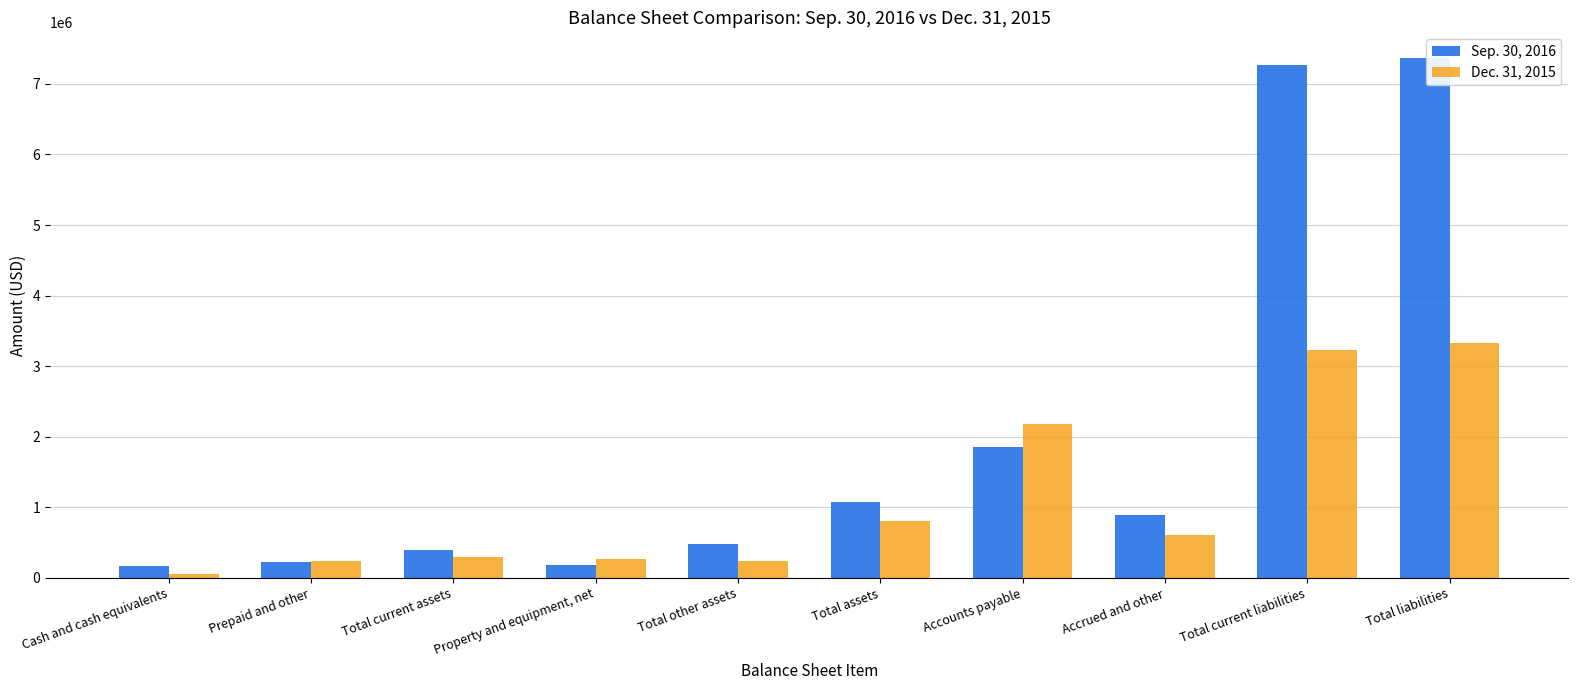

Which series has the largest range (max minus min)?

Sep. 30, 2016